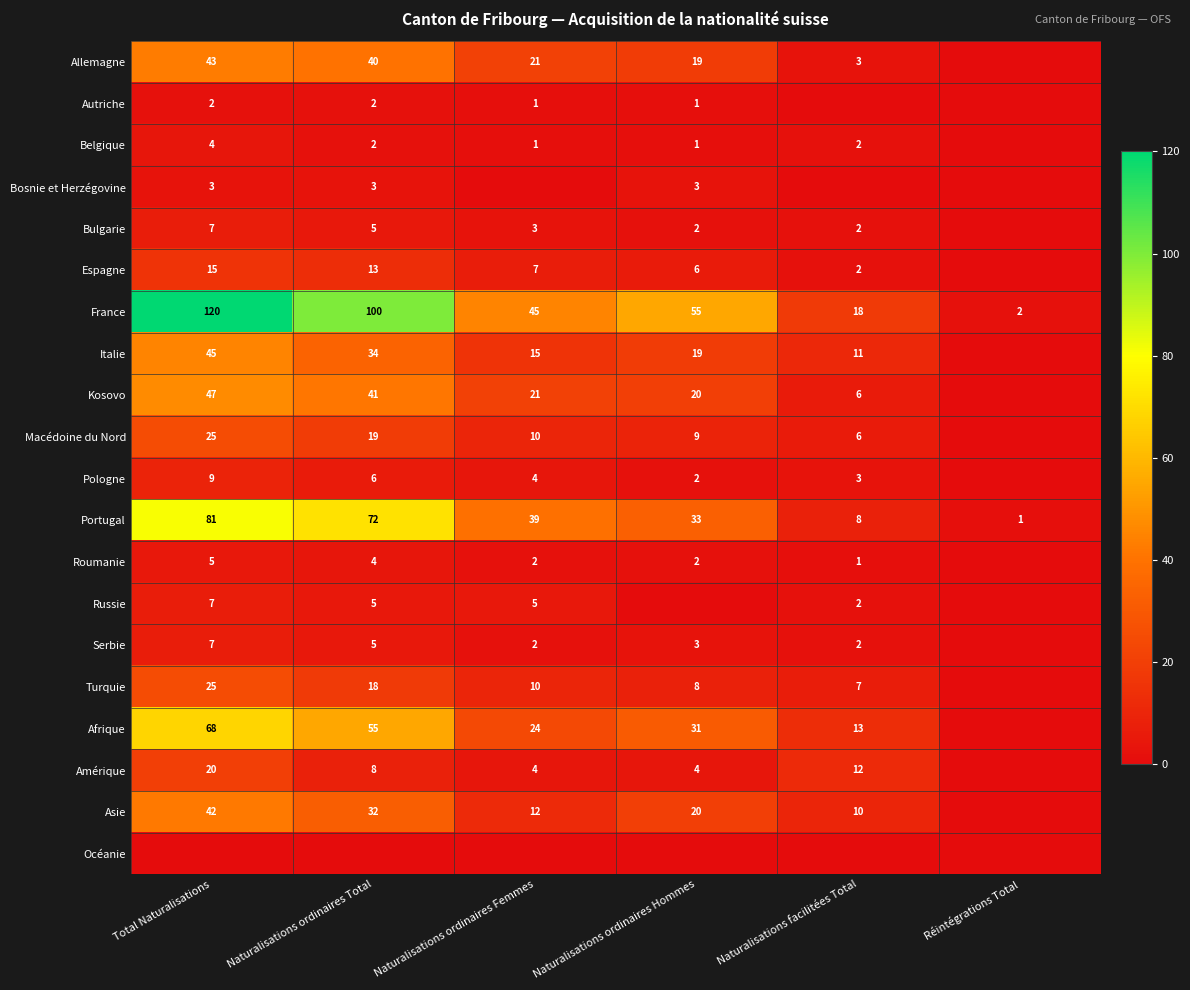

Which label corresponds to the largest value in the chart?

Total Naturalisations